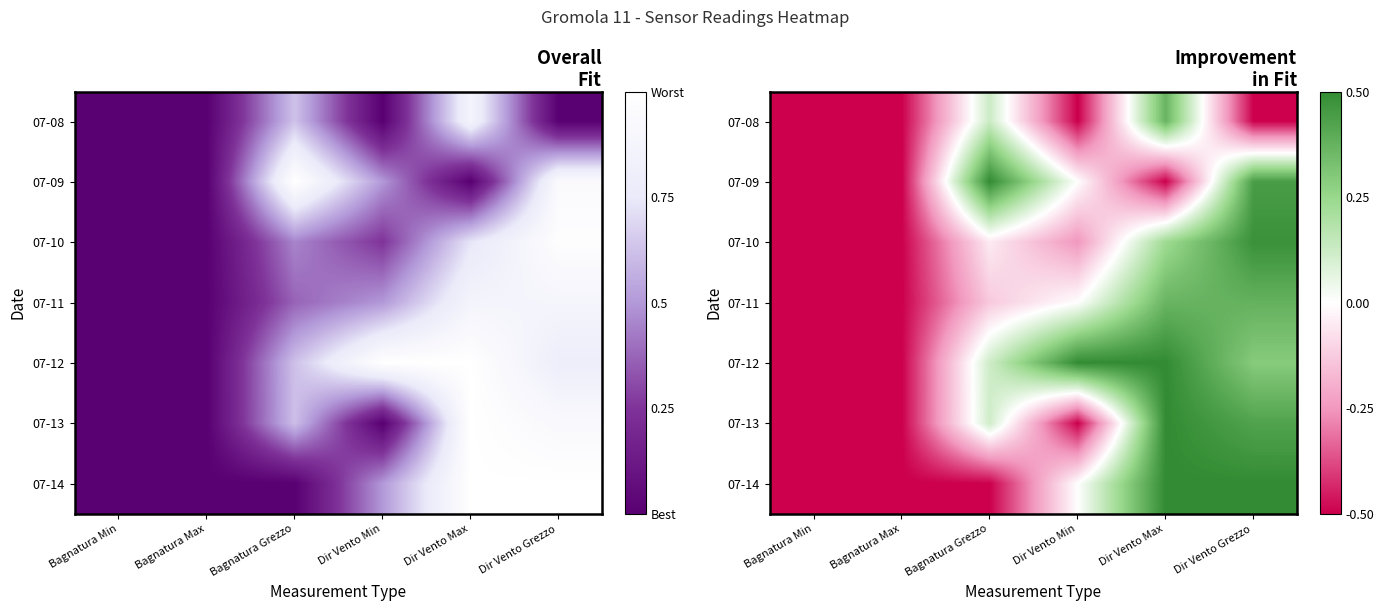

What is the greatest value displayed?

0.5